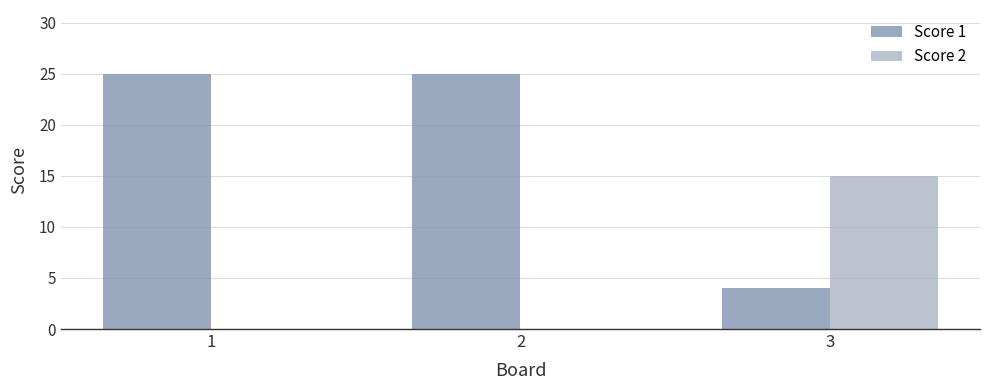

Is the value of Score 2 at 3 greater than the value of Score 1 at 3?

Yes